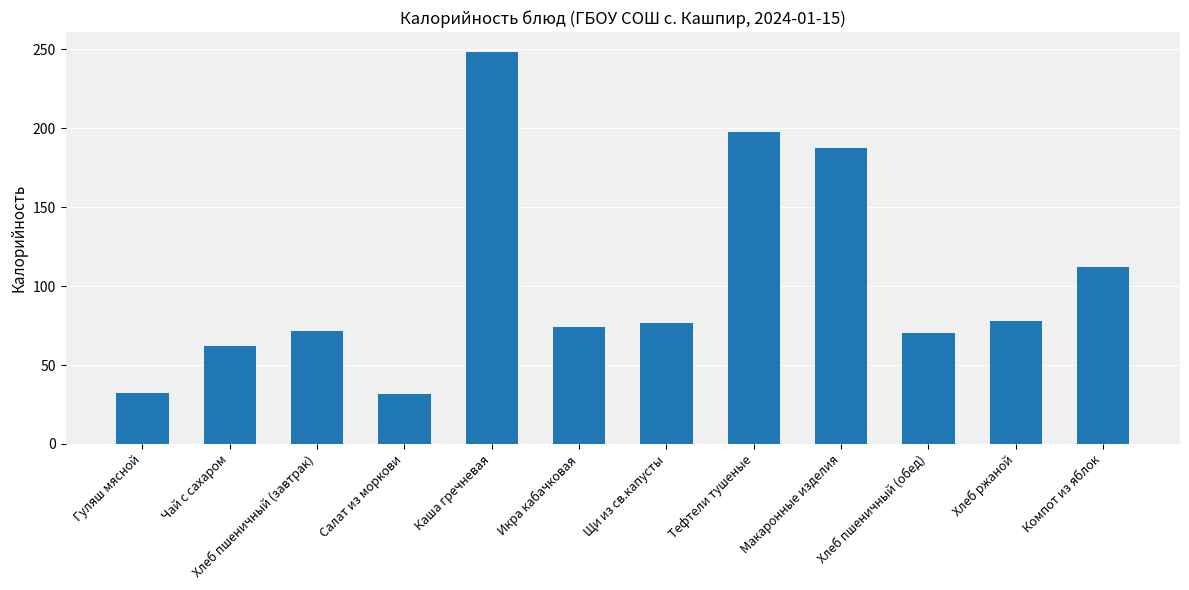

What position from the right is Макаронные изделия?

4